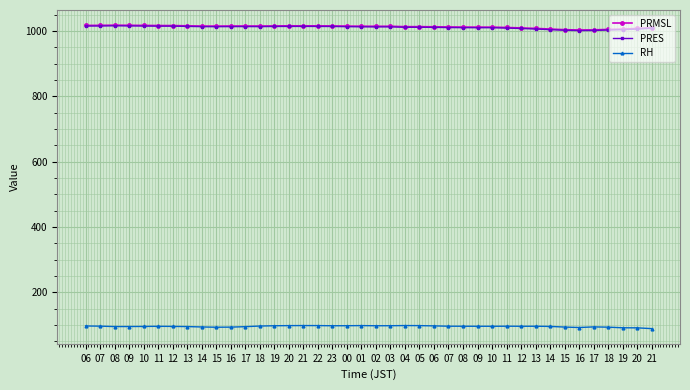

True or false: PRES and RH cross at least once.

False